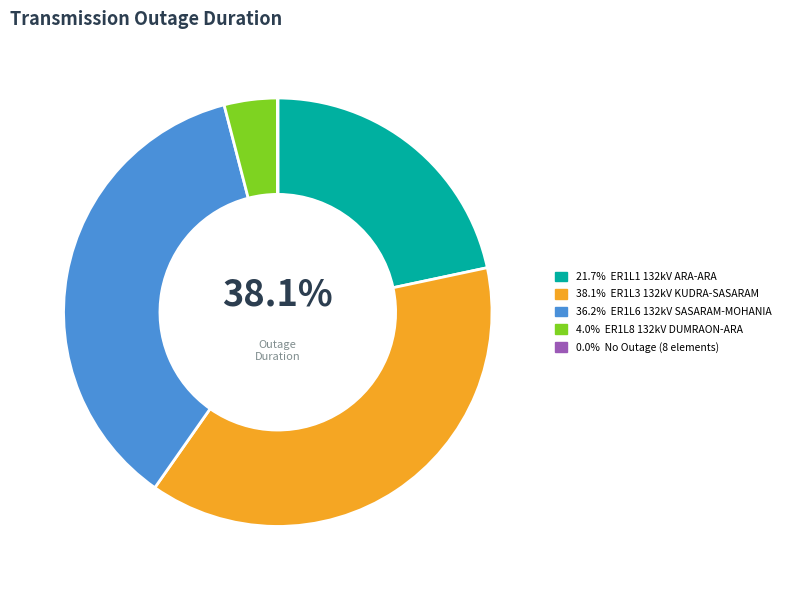

To the nearest percent, what percentage of the pie is ER1L6 132kV SASARAM-MOHANIA?

36%